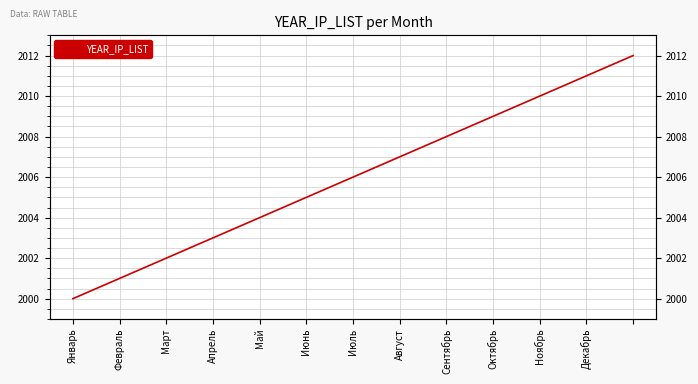

What is the change in value from Январь to Май?

+4